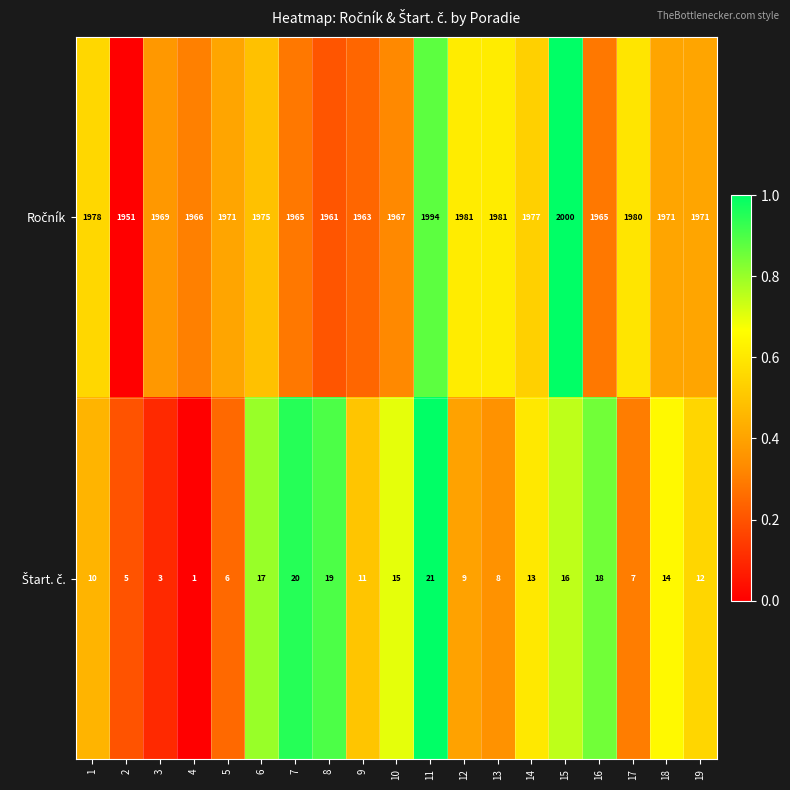

What is the difference between the highest and lowest values at 17?

1973